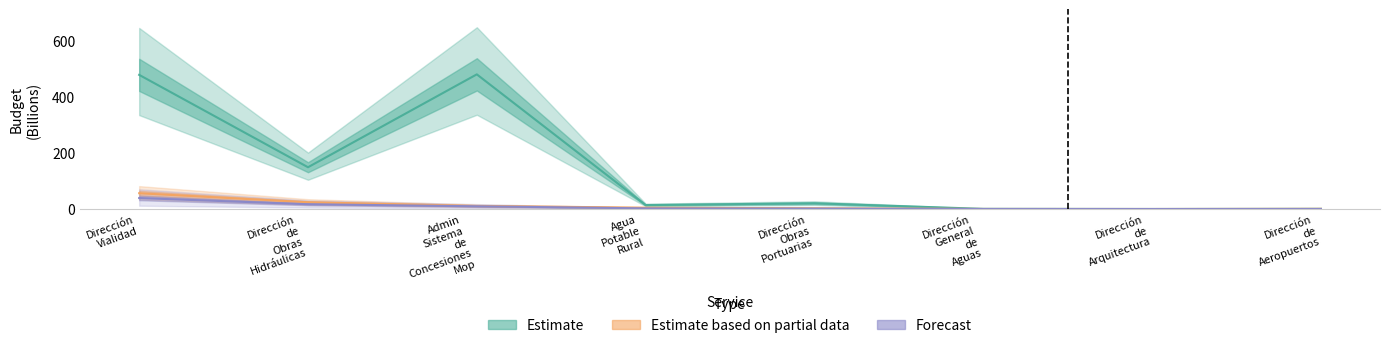

What is the difference between the maximum and second lowest values in the Estimate series?

479.8